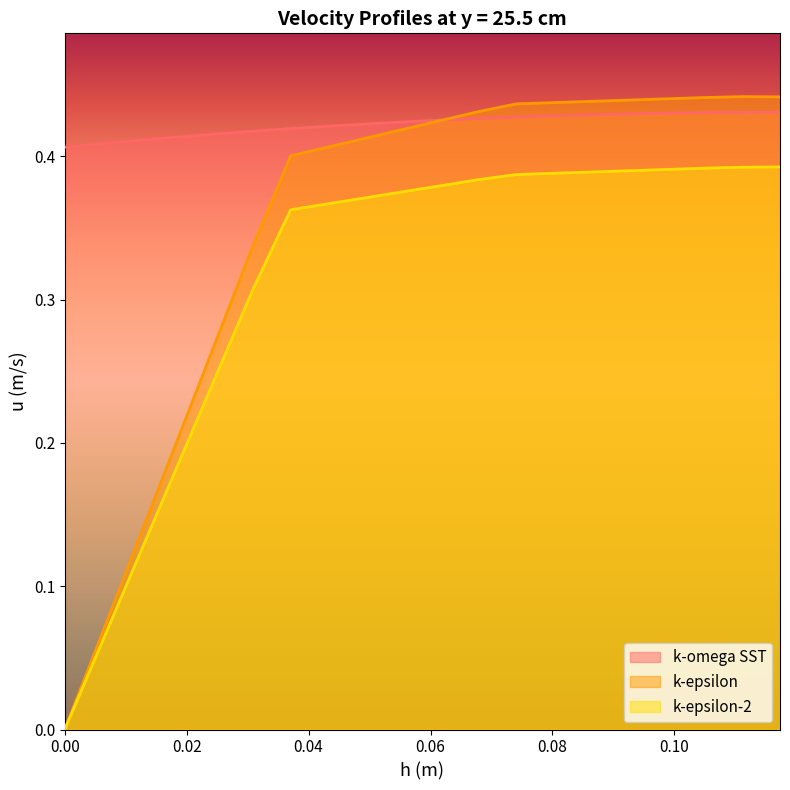

Reading left to right, transcribe all the data shown in this chart.

k-omega SST: 0.4	0.4	0.4	0.4	0.4	0.4	0.4	0.4	0.4	0.4	0.4	0.4	0.4	0.4	0.4	0.4	0.4	0.4	0.4	0.4
k-epsilon: 0.0	0.1	0.1	0.2	0.3	0.3	0.4	0.4	0.4	0.4	0.4	0.4	0.4	0.4	0.4	0.4	0.4	0.4	0.4	0.4
k-epsilon-2: 0.0	0.1	0.1	0.2	0.2	0.3	0.4	0.4	0.4	0.4	0.4	0.4	0.4	0.4	0.4	0.4	0.4	0.4	0.4	0.4